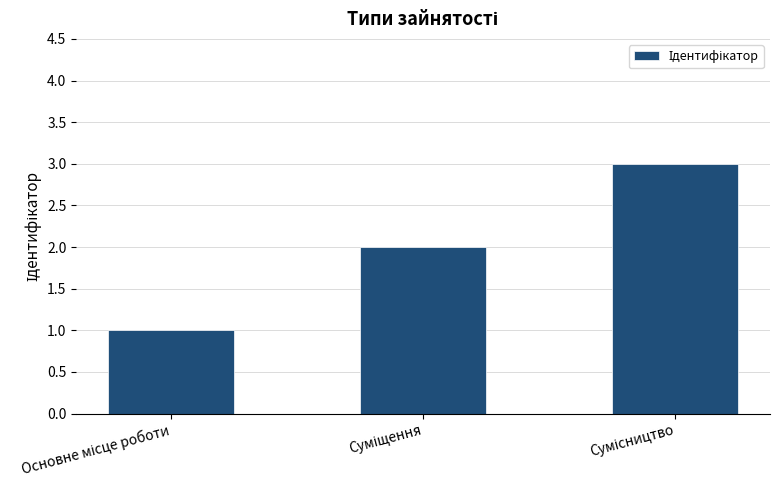

Reading left to right, extract all data points from this chart.

1	2	3